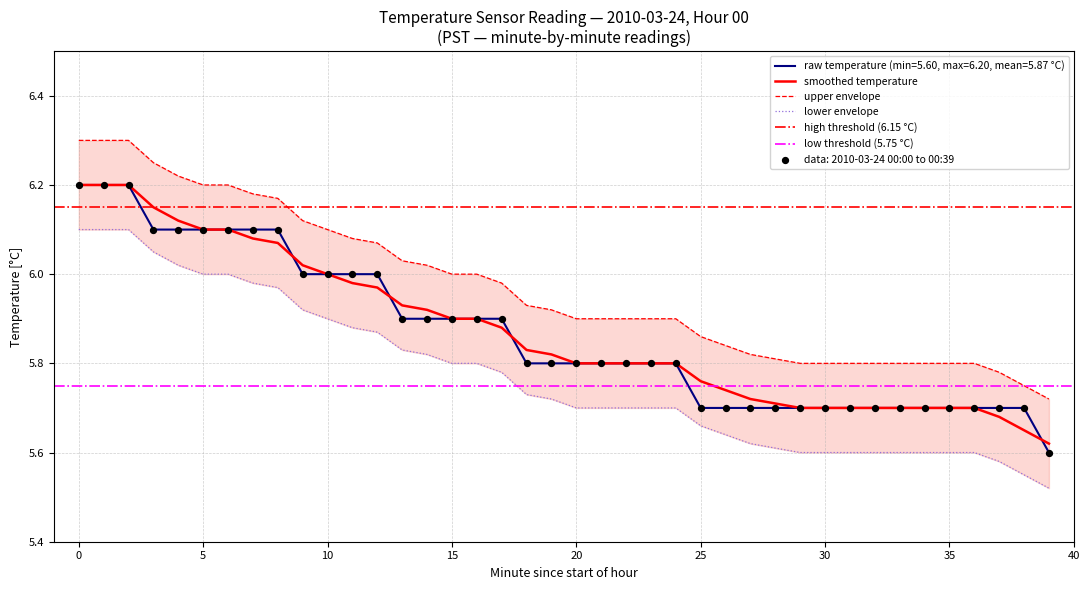

Approximately how many times larger is the value at 35 compared to 14?

1.0